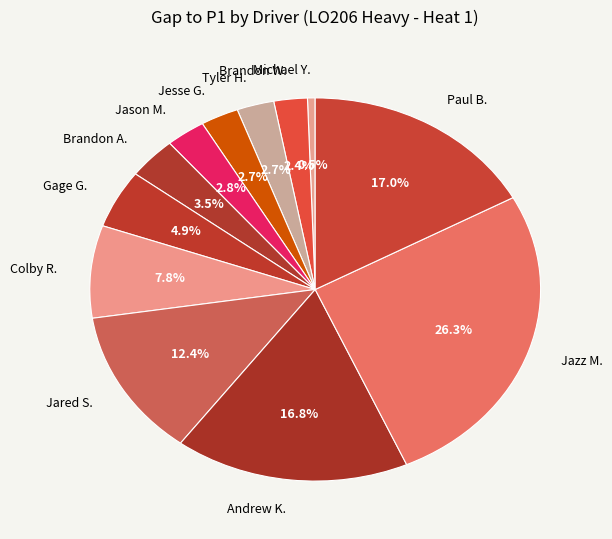

How much of the chart is everything except Jason M.?

97.2%